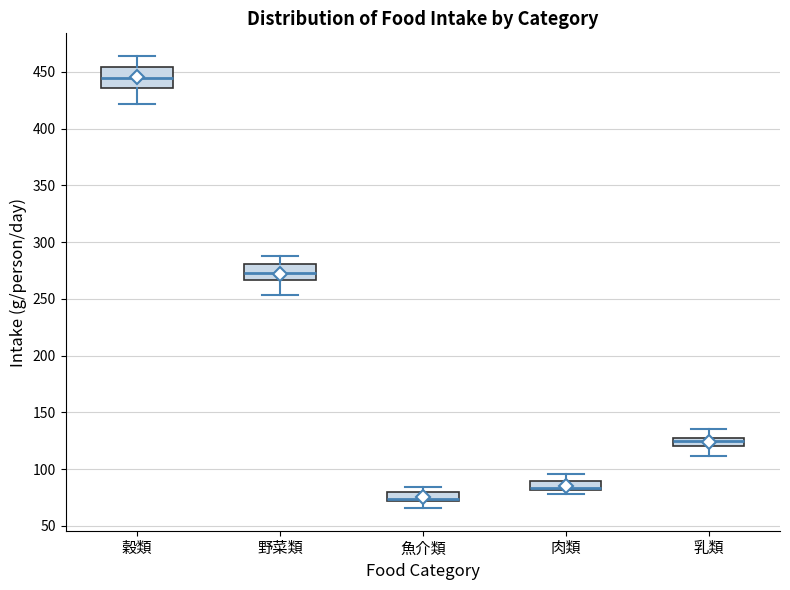

Where does the upper whisker of the box for 穀類 end on the y-axis? The values are not printed on the chart, so give them approximately, as read against the axis.

465